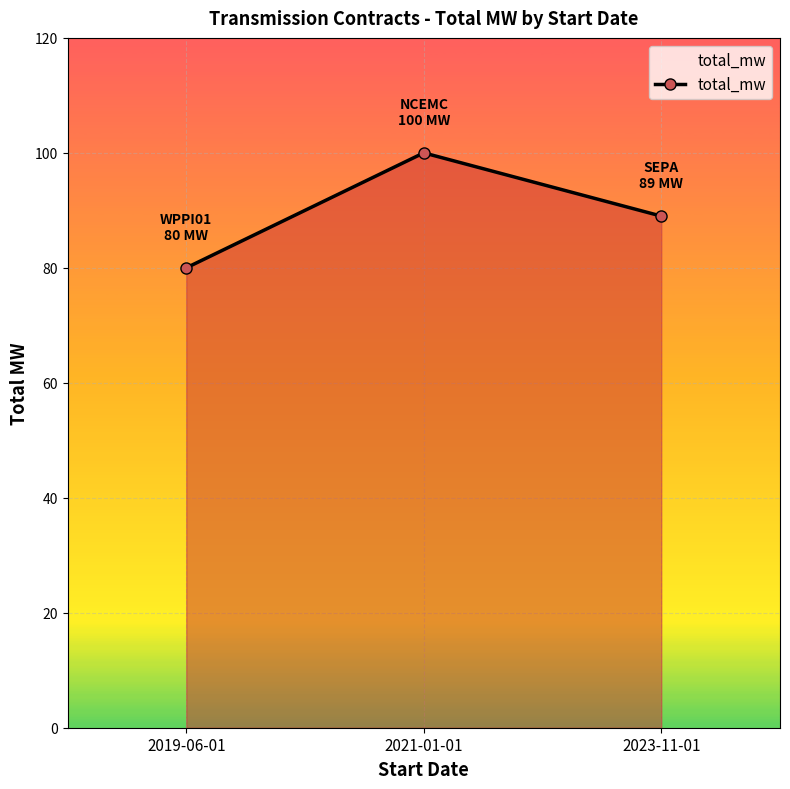

Between 2023-11-01 and 2019-06-01, which is larger?

2023-11-01